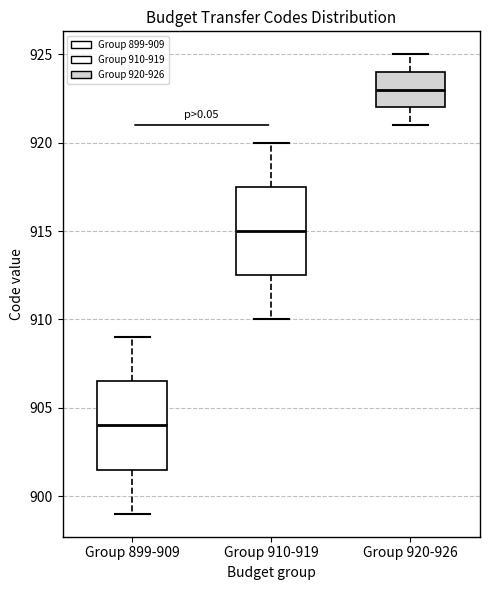

Reading left to right, transcribe this box plot: for each box, give where its median line is, the range the box spans, and where its two whiskers end, as read against the y-axis. The values are not printed on the chart, so give them approximately, as read against the axis.

Group 899-909: median 904.0, box 901.5 to 906.5, whiskers 899.0 to 909.0
Group 910-919: median 915.0, box 912.5 to 917.5, whiskers 910.0 to 920.0
Group 920-926: median 923.0, box 922.0 to 924.0, whiskers 921.0 to 925.0